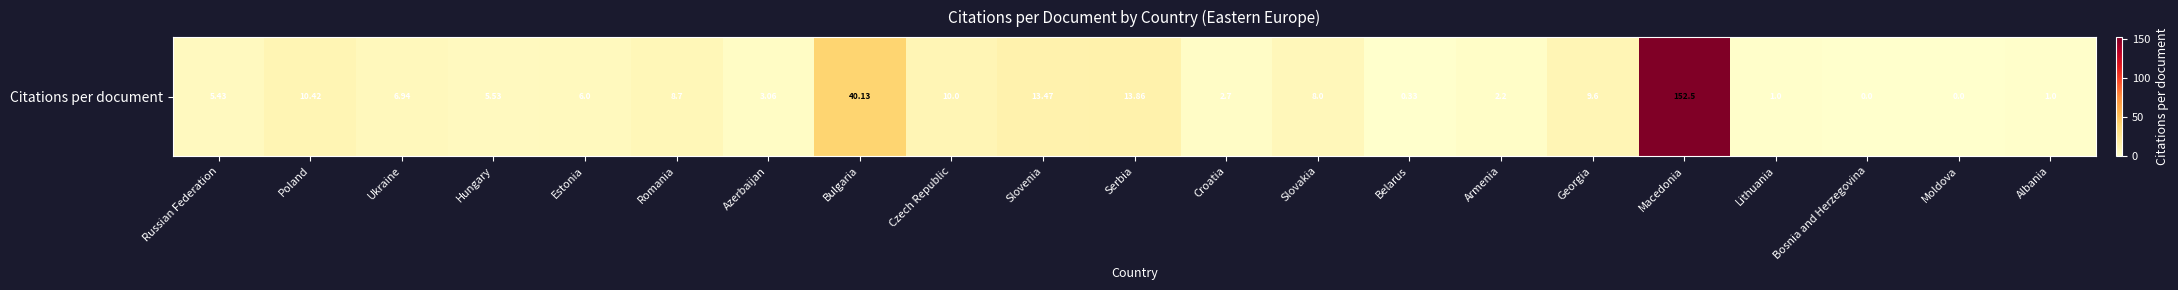

What is the approximate value at Czech Republic?

10.0